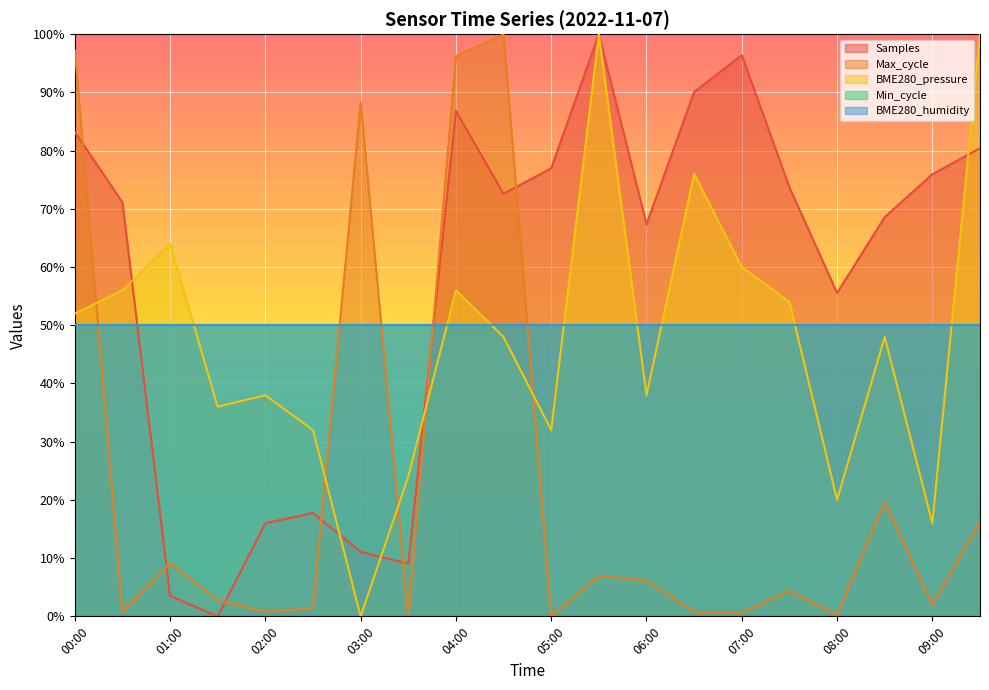

What is the average value of the Samples series?

57.8